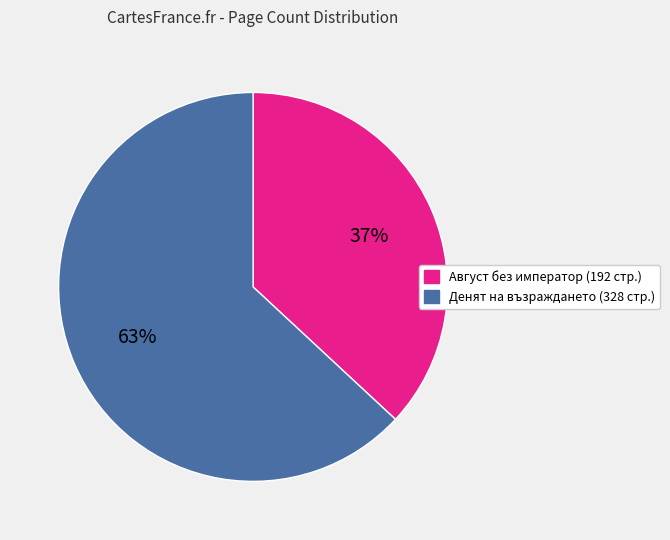

How many segments does this pie chart have?

2